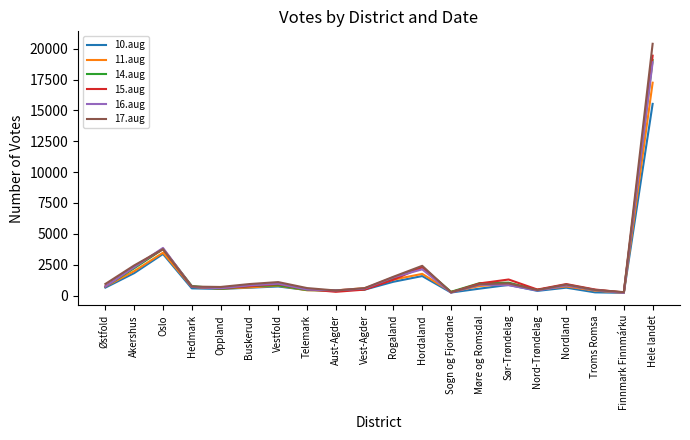

How many lines are shown in the chart?

6